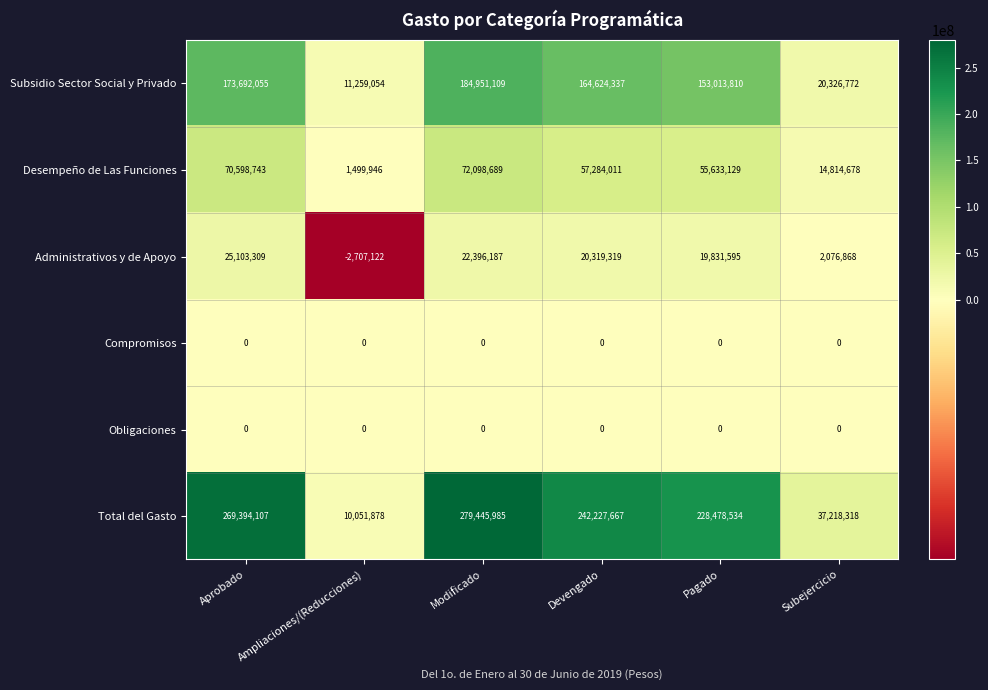

What is the total value across all series at Pagado?

456957068